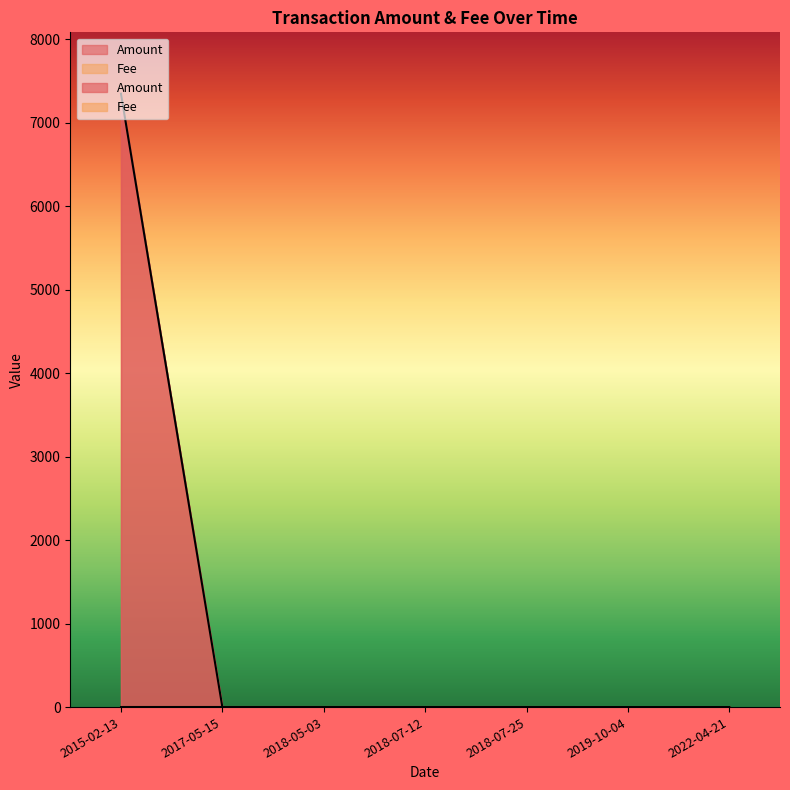

What is the label of the 5th point from the right?

2018-05-03